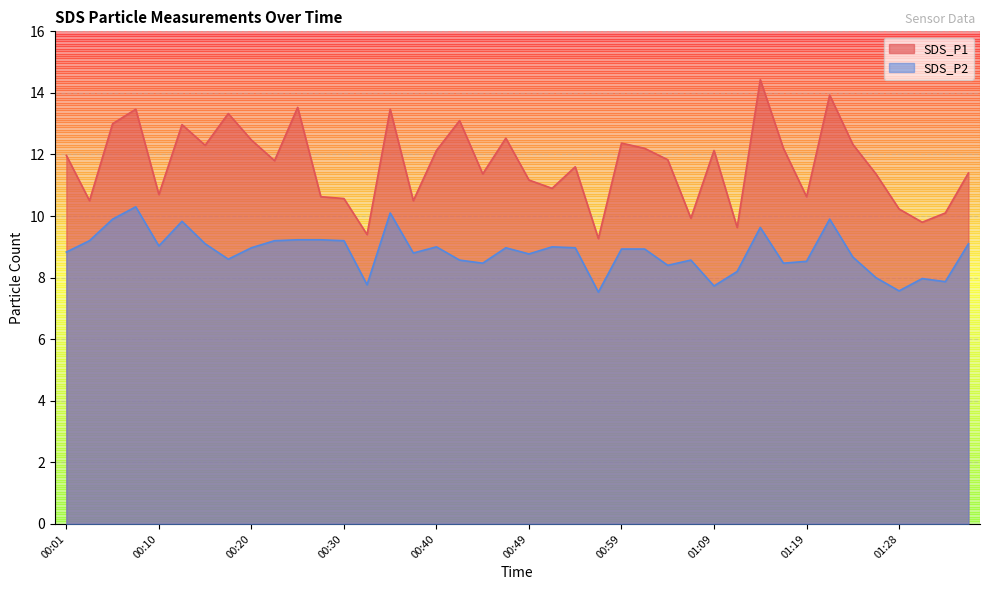

True or false: SDS_P2 and SDS_P1 intersect in this chart.

False